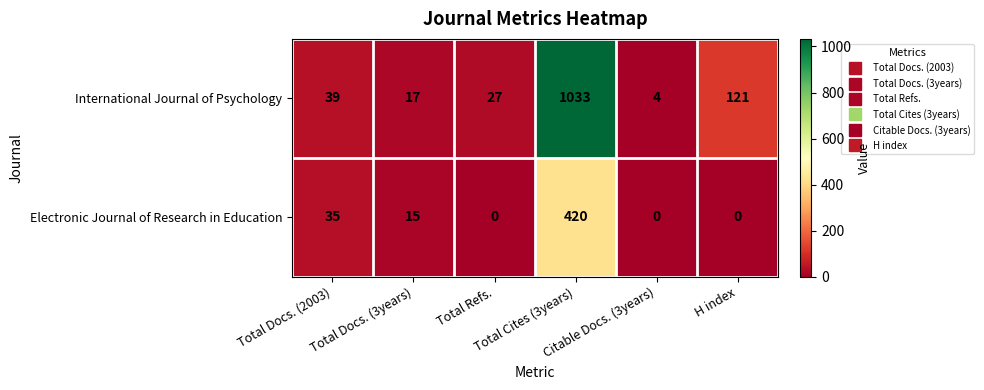

What is the total value across all series at Total Cites (3years)?

1453